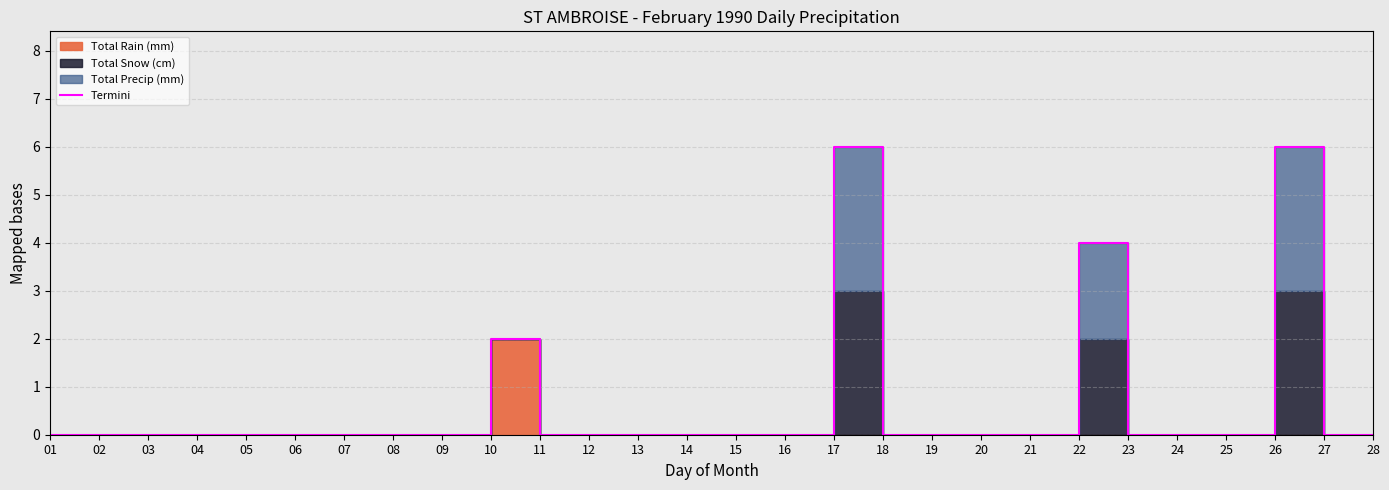

What is the greatest value displayed?

6